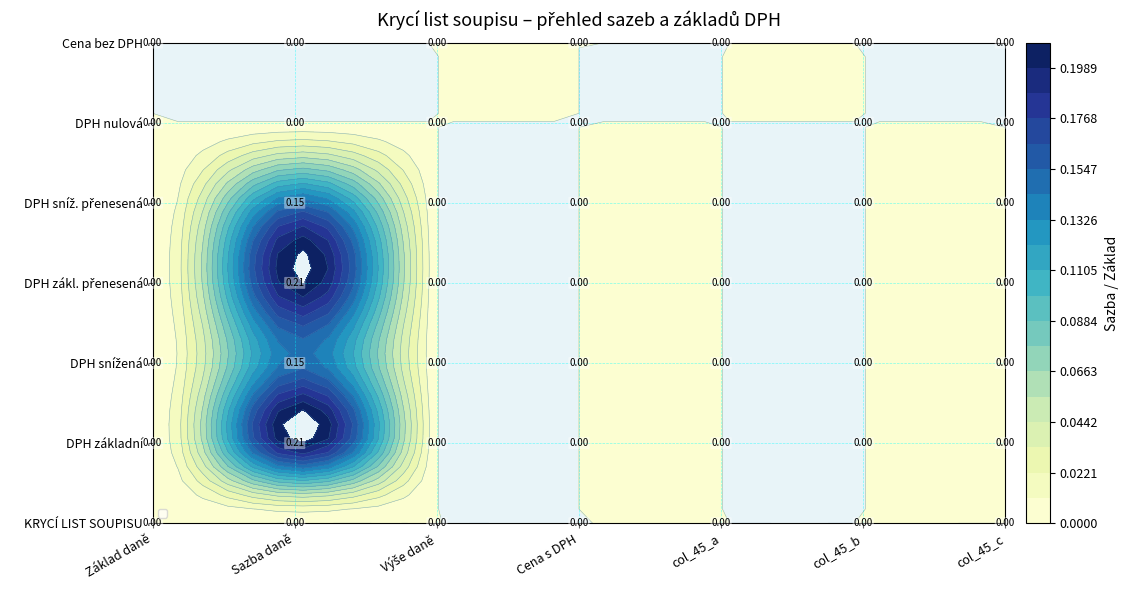

How many distinct data groups are displayed?

7